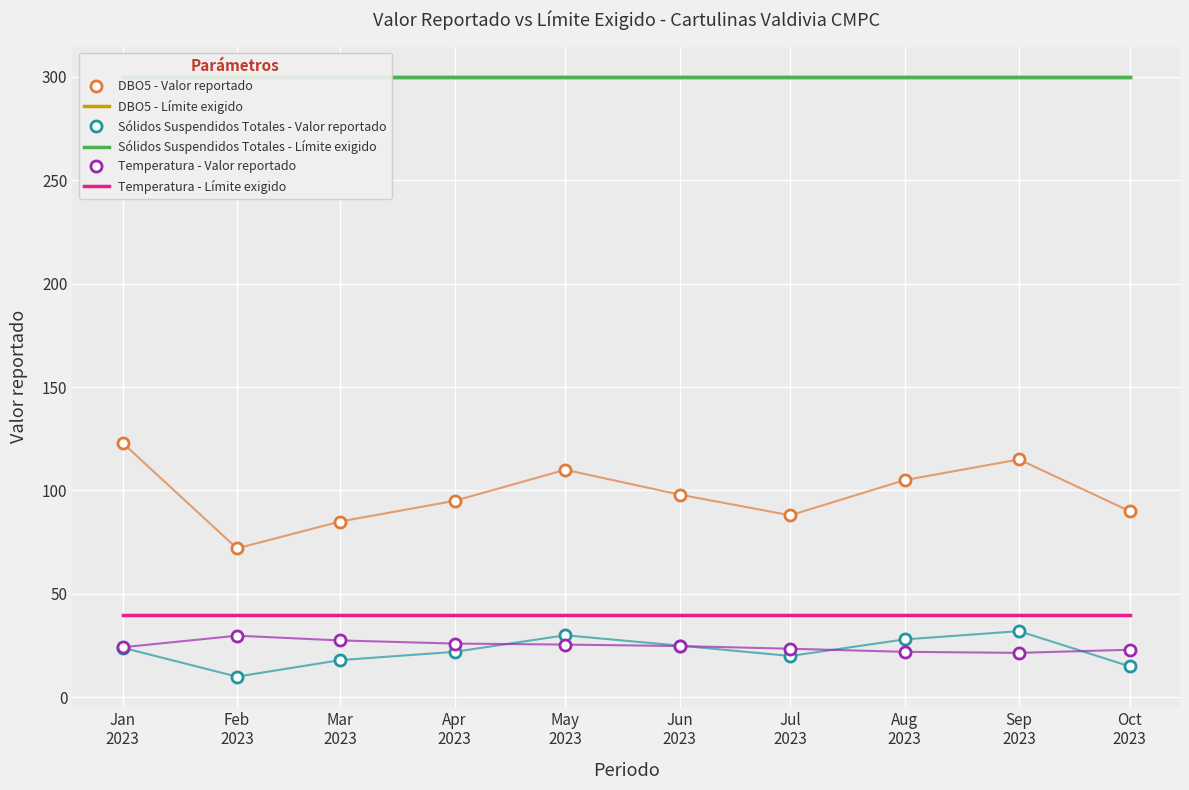

True or false: DBO5 - Límite exigido and DBO5 - Valor reportado cross at least once.

False